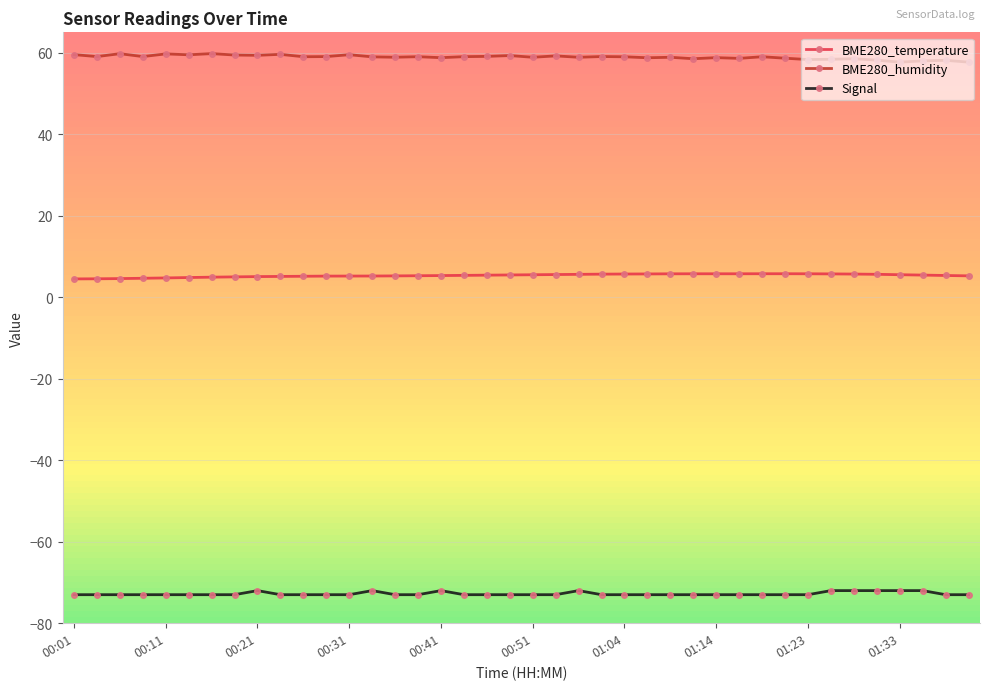

Rank the series by their maximum value, from highest to lowest.

BME280_humidity, BME280_temperature, Signal